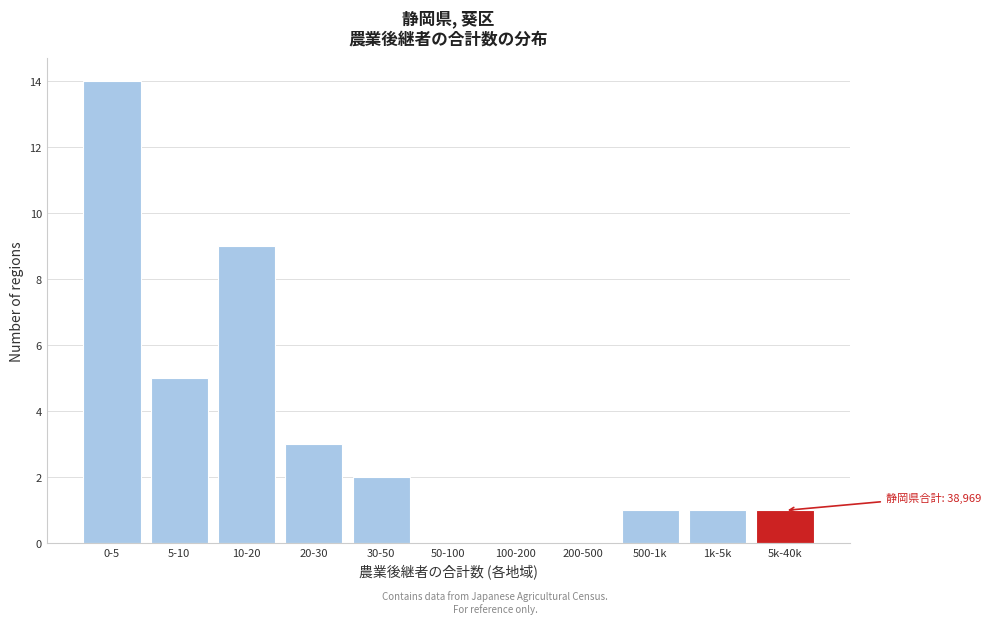

Reading left to right, extract all data points from this chart.

0-5=14	5-10=5	10-20=9	20-30=3	30-50=2	50-100=0	100-200=0	200-500=0	500-1k=1	1k-5k=1	5k-40k=1